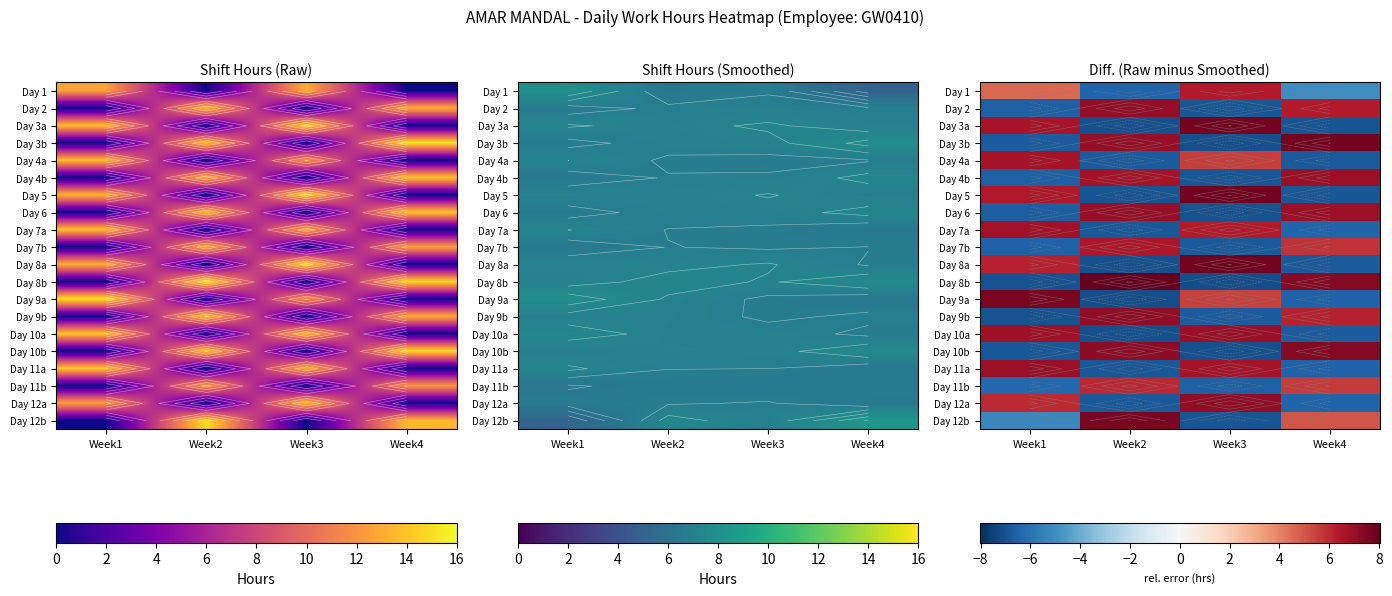

How many data points in Day 10a are less than 6?

2